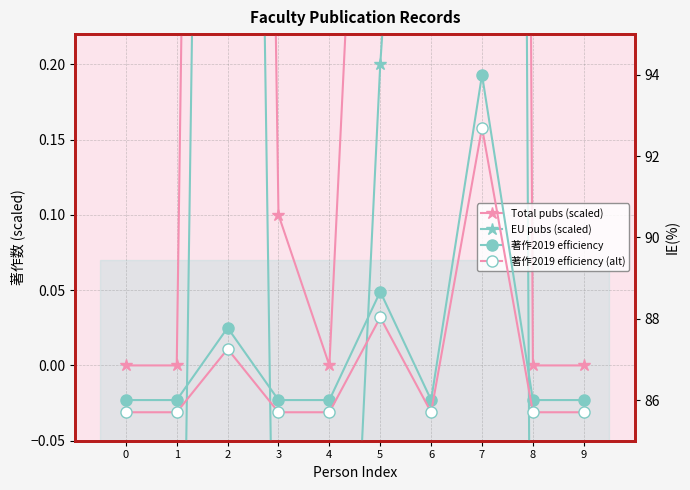

What is the minimum value shown in the chart?

-0.5